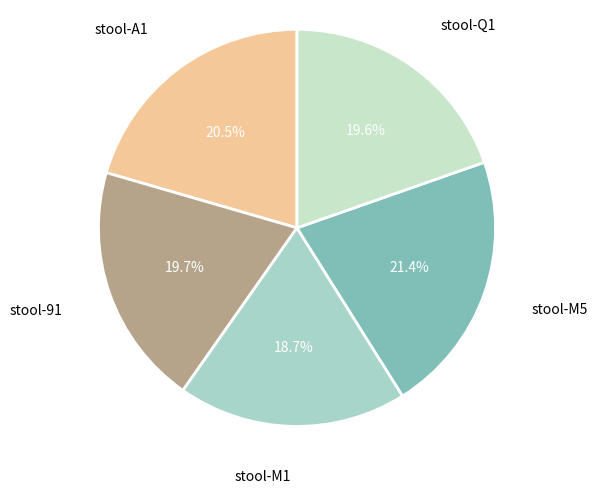

The stool-Q1 slice represents 33% of the pie. True or false?

False